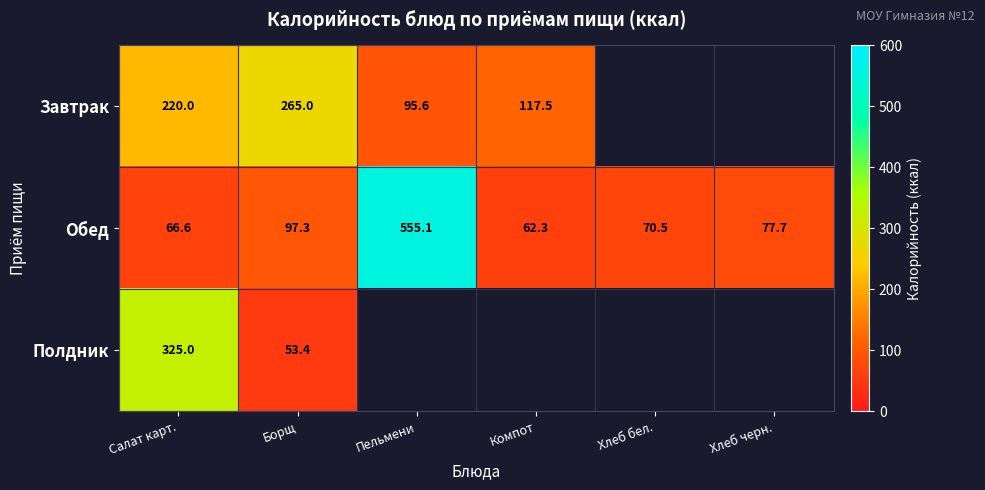

At which label does Обед first exceed 77?

Борщ